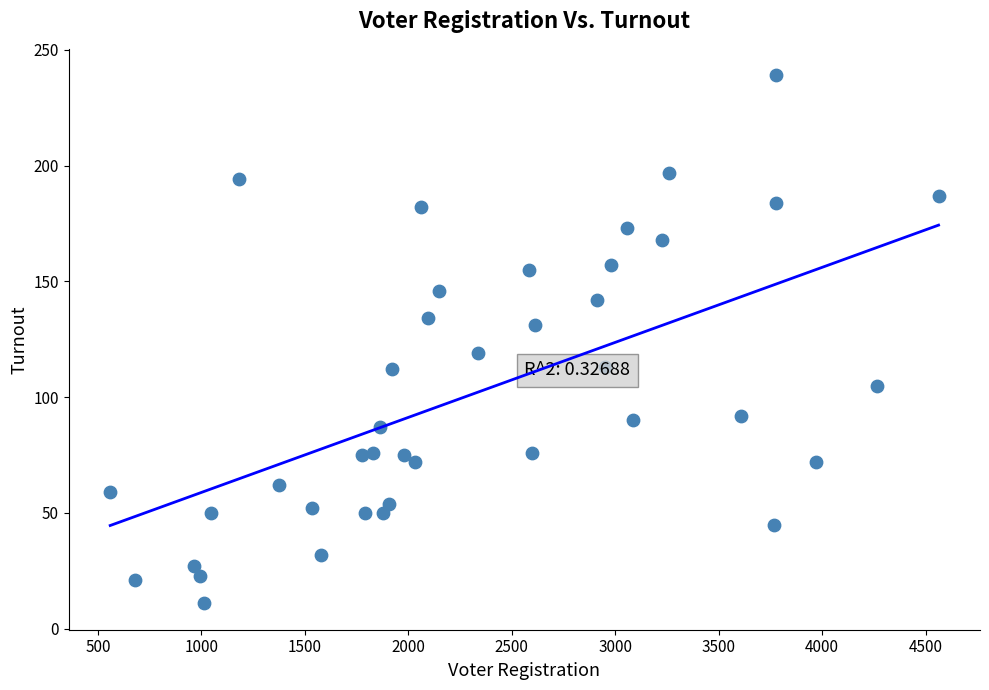

What is the range of Y values (max minus min)?

228